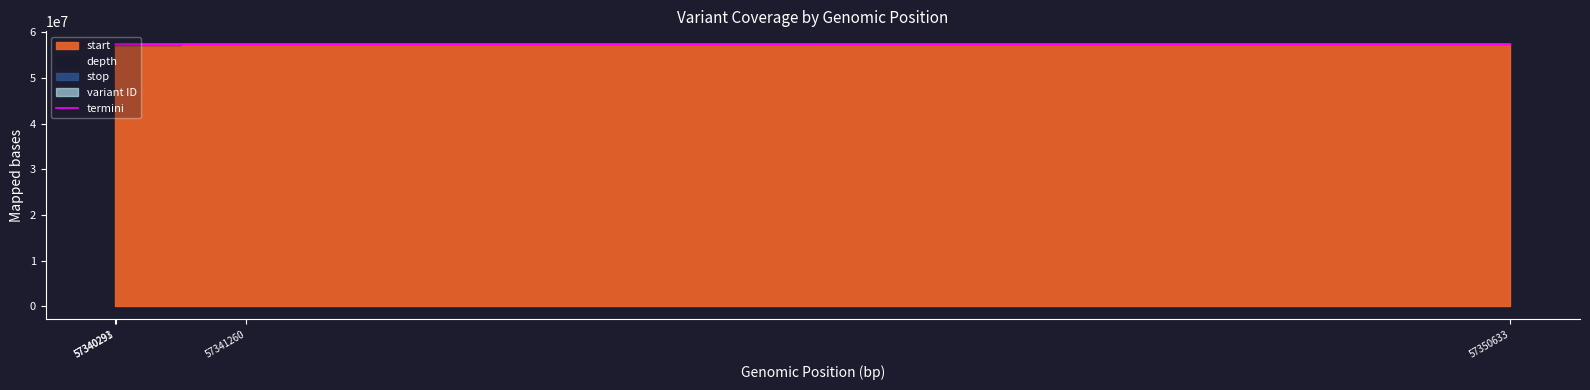

At which label is the value closest to 57350358?

57341260